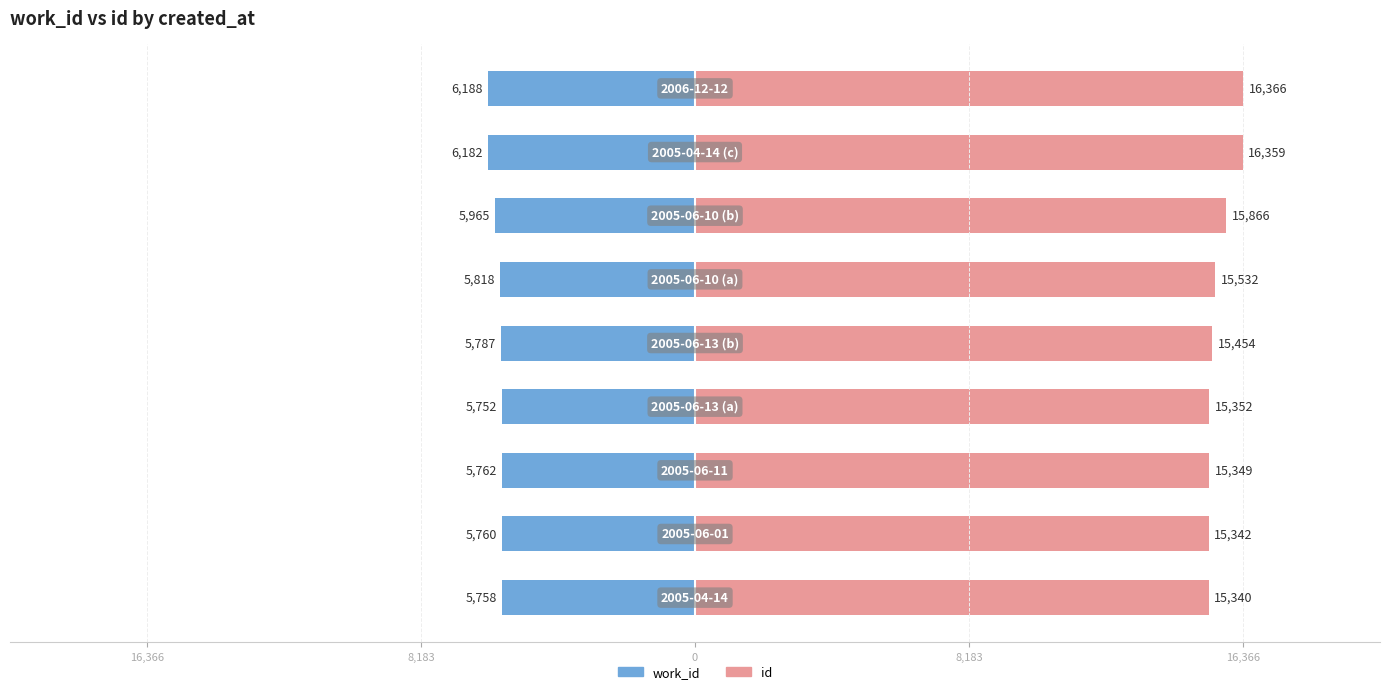

Is the value of id at 8 greater than the value of work_id at 7?

Yes